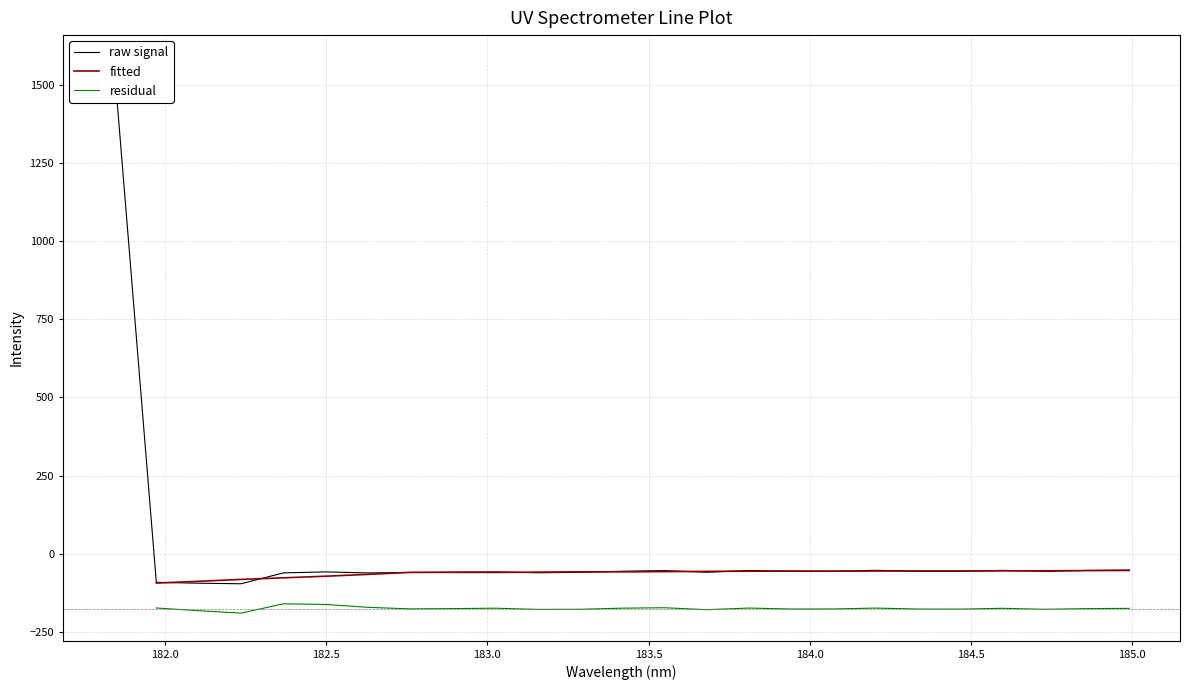

What is the minimum value for residual?

-190.2